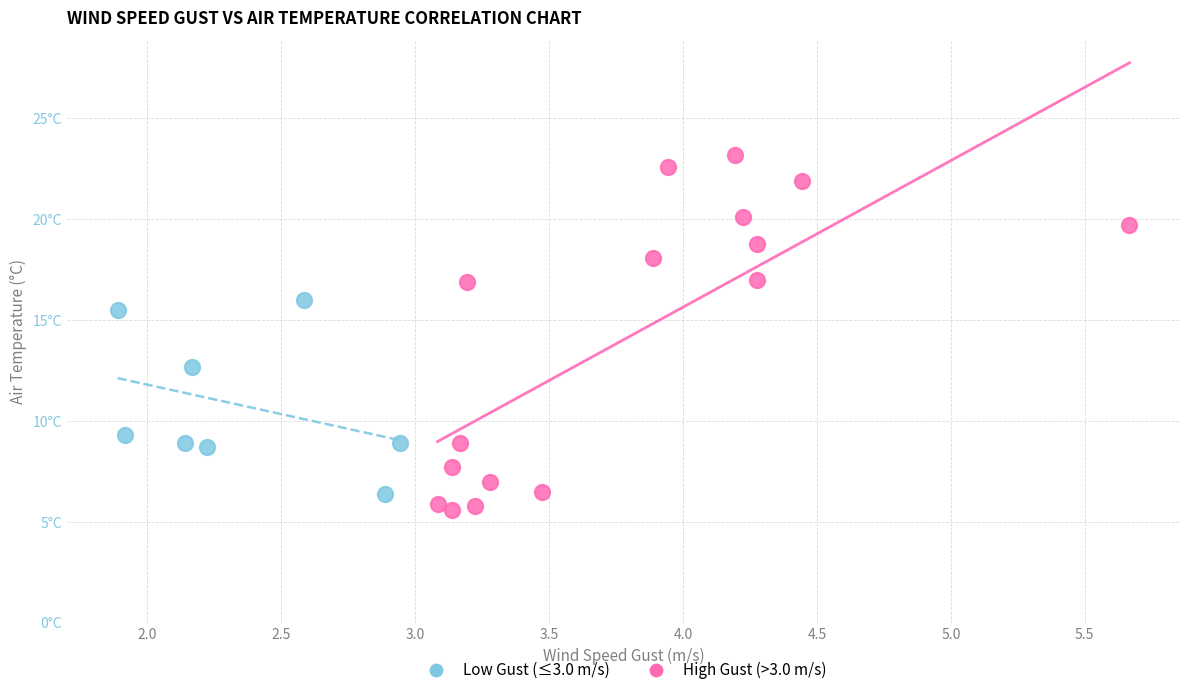

Which series contains the lowest Y value?

High Gust (>3.0 m/s)